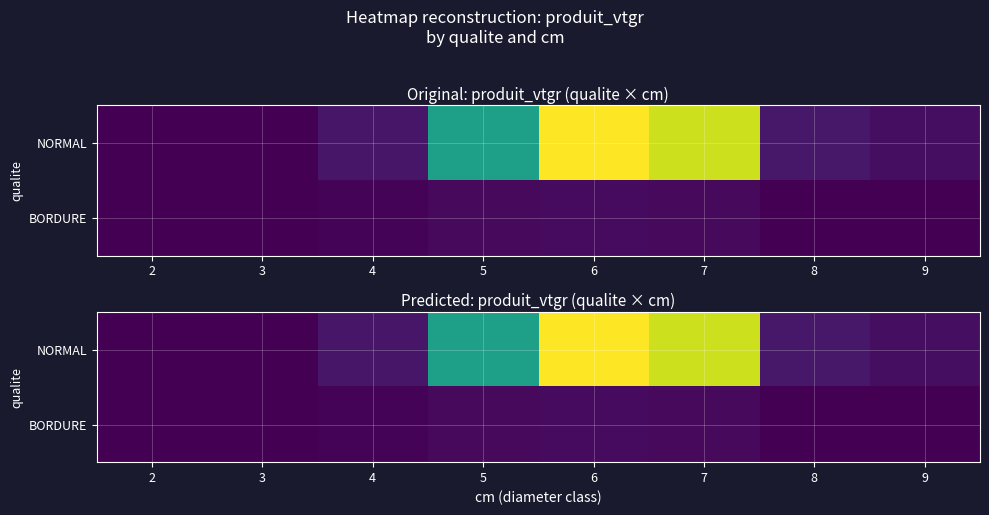

List the labels in order of BORDURE value, smallest first.

2, 8, 9, 3, 4, 7, 5, 6